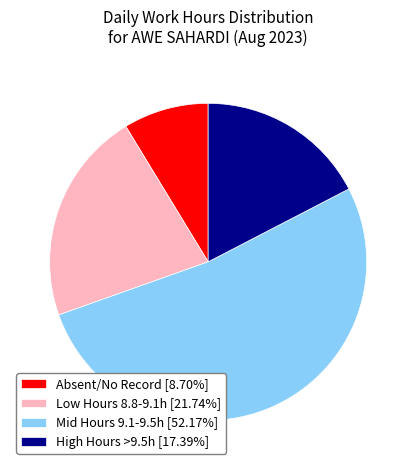

Approximately how many times larger is the value at Low Hours 8.8-9.1h [21.74%] compared to Mid Hours 9.1-9.5h [52.17%]?

0.4